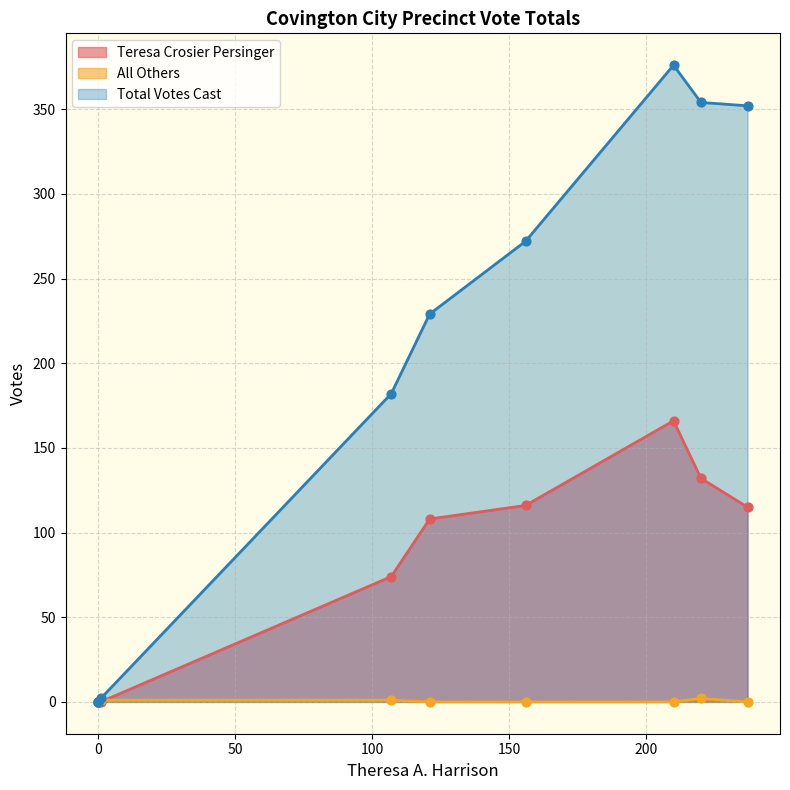

Is the value of Total Votes Cast at 107 greater than the value of Teresa Crosier Persinger at 121?

Yes